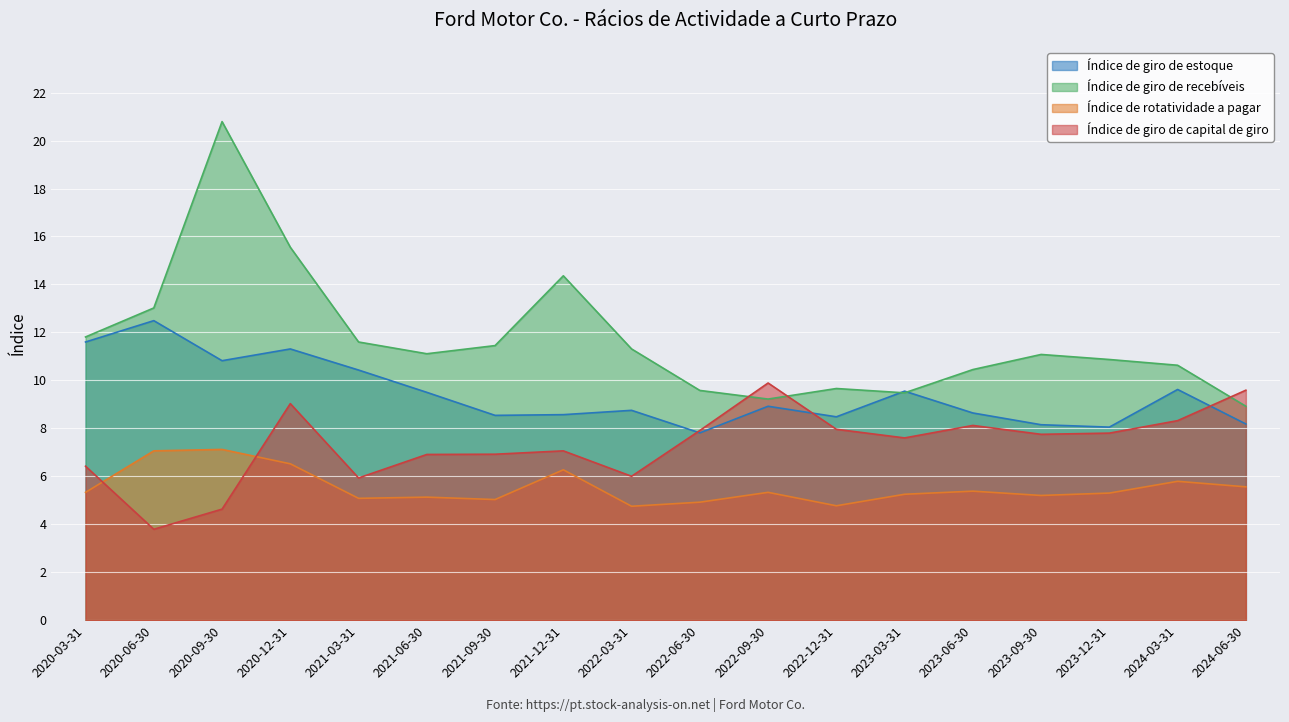

The value of Índice de giro de recebíveis at 2020-12-31 is 15.6. True or false?

True